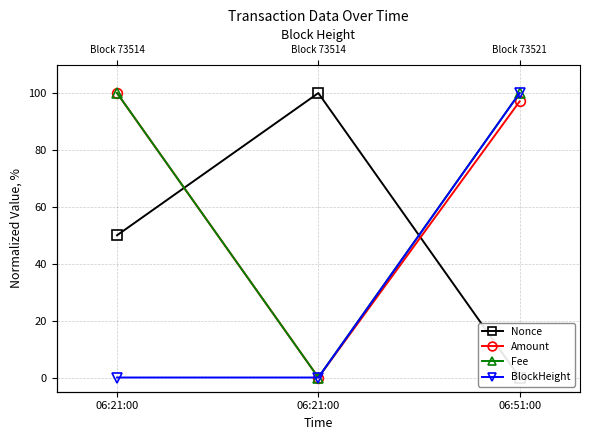

How many lines are shown in the chart?

4